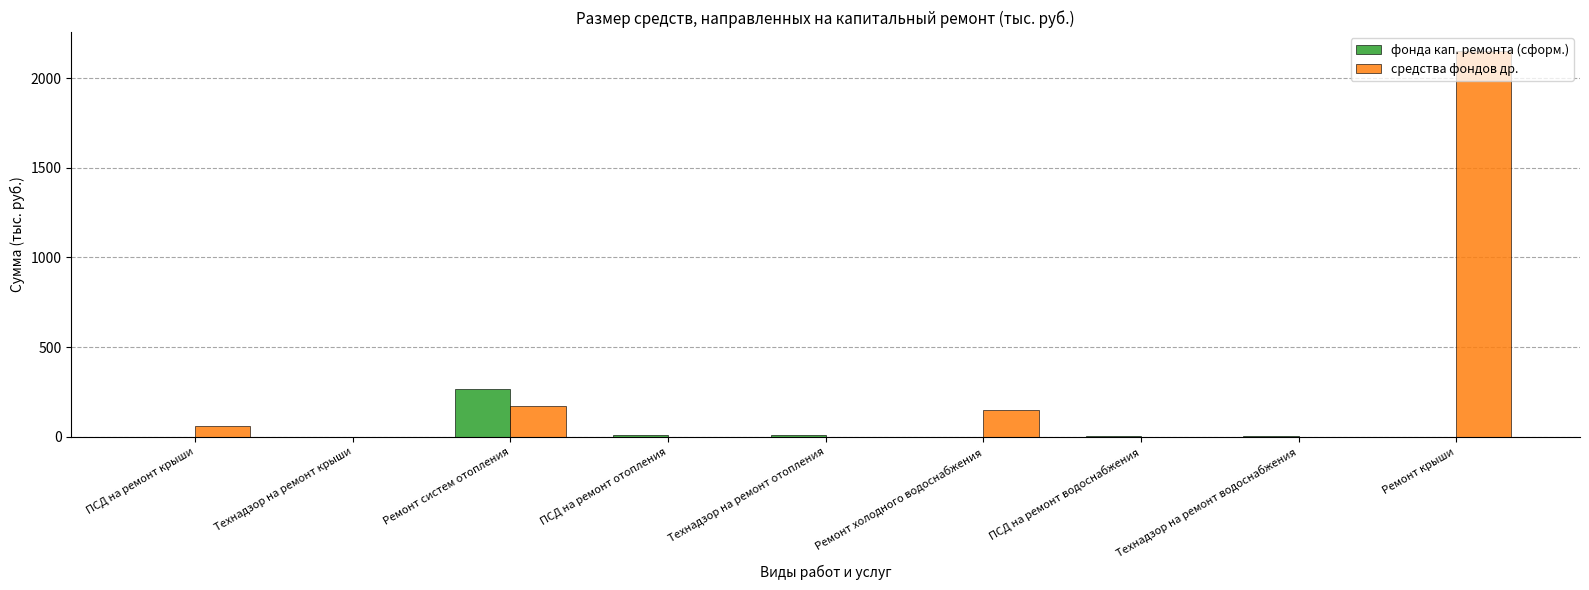

Is the value of фонда кап. ремонта (сформ.) at ПСД на ремонт крыши greater than the value of средства фондов др. at ПСД на ремонт крыши?

No